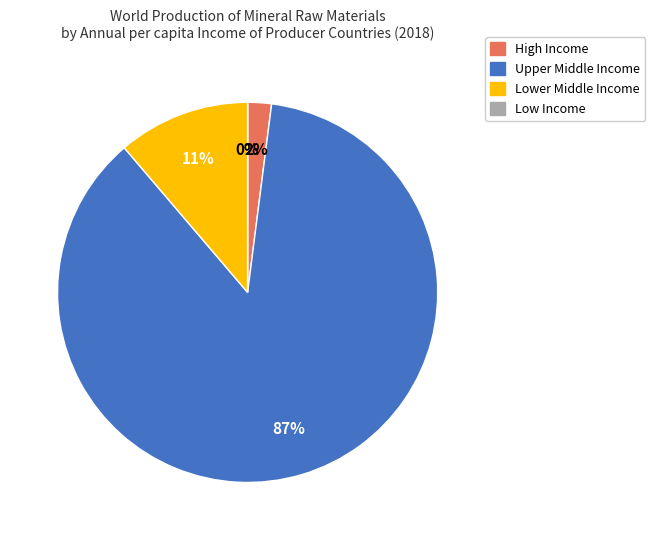

What percentage do Lower Middle Income and High Income together represent?

13.3%